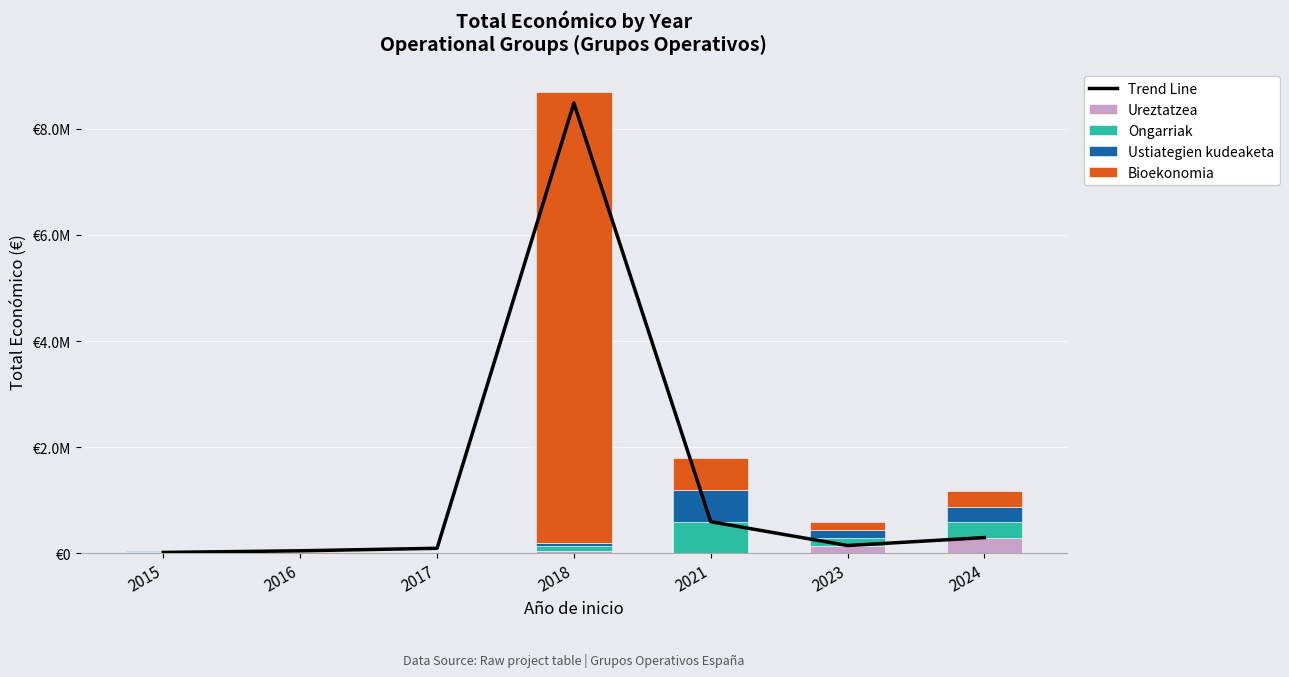

At how many categories does at least one series exceed 2135984?

1